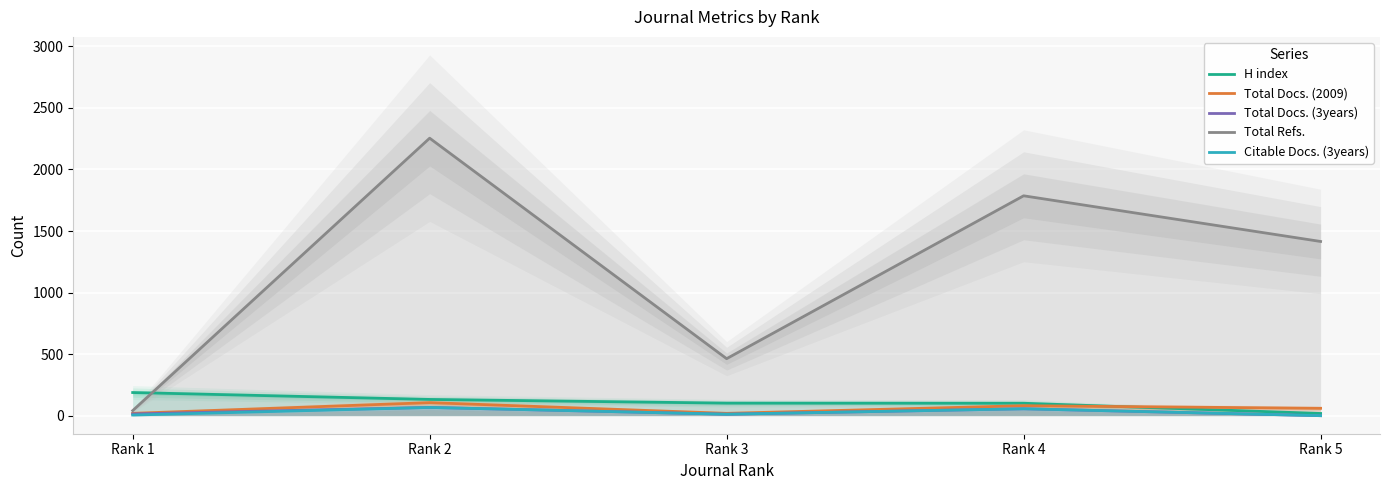

Rank the series at Rank 1 from lowest to highest value.

Citable Docs. (3years), Total Docs. (3years), Total Docs. (2009), Total Refs., H index